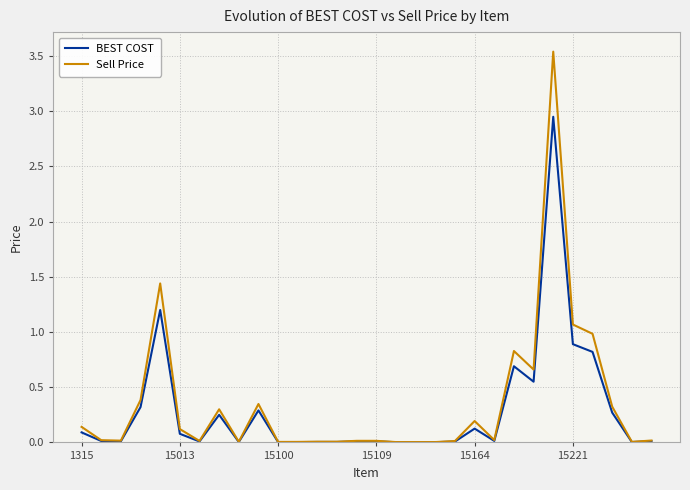

List the series in order of their peak value, lowest first.

BEST COST, Sell Price